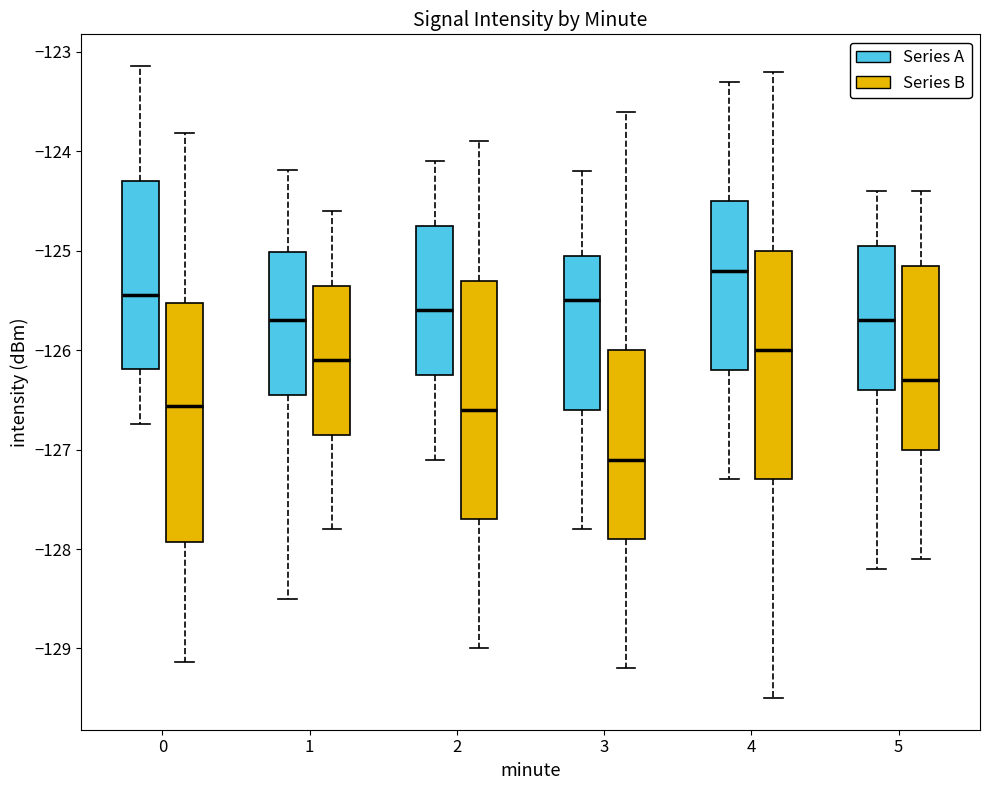

Reading left to right, transcribe this box plot: for each box, give where its median line is, the range the box spans, and where its two whiskers end, as read against the y-axis. The values are not printed on the chart, so give them approximately, as read against the axis.

0 (Series A): median -125.4, box -126.2 to -124.3, whiskers -126.7 to -123.1
0 (Series B): median -126.6, box -127.9 to -125.5, whiskers -129.1 to -123.8
1 (Series A): median -125.7, box -126.5 to -125.0, whiskers -128.5 to -124.2
1 (Series B): median -126.1, box -126.8 to -125.3, whiskers -127.8 to -124.6
2 (Series A): median -125.6, box -126.2 to -124.7, whiskers -127.1 to -124.1
2 (Series B): median -126.6, box -127.7 to -125.3, whiskers -129.0 to -123.9
3 (Series A): median -125.5, box -126.6 to -125.0, whiskers -127.8 to -124.2
3 (Series B): median -127.1, box -127.9 to -126.0, whiskers -129.2 to -123.6
4 (Series A): median -125.2, box -126.2 to -124.5, whiskers -127.3 to -123.3
4 (Series B): median -126.0, box -127.3 to -125.0, whiskers -129.5 to -123.2
5 (Series A): median -125.7, box -126.4 to -124.9, whiskers -128.2 to -124.4
5 (Series B): median -126.3, box -127.0 to -125.1, whiskers -128.1 to -124.4